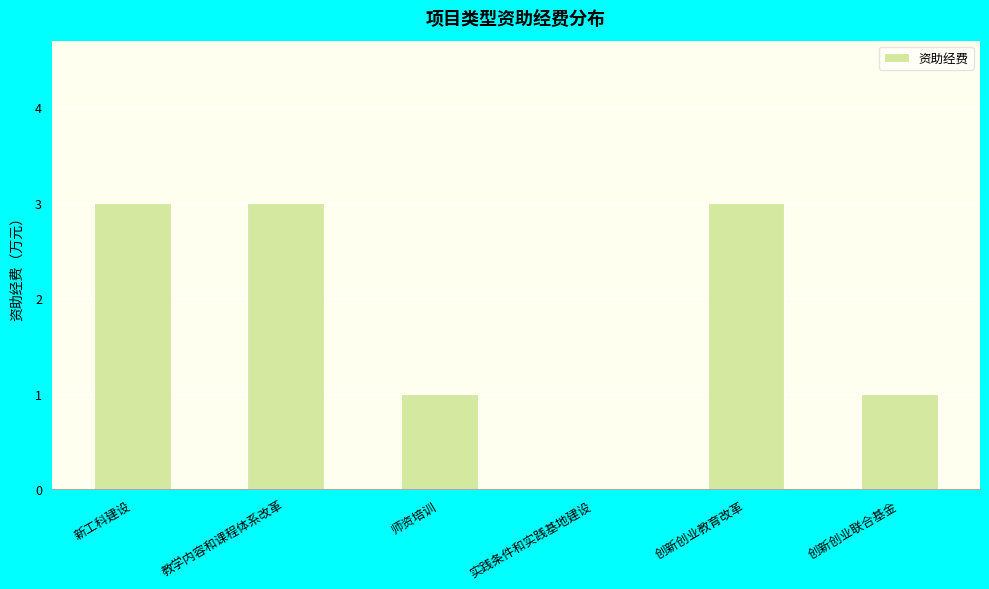

What is the change in value from 实践条件和实践基地建设 to 创新创业联合基金?

+1